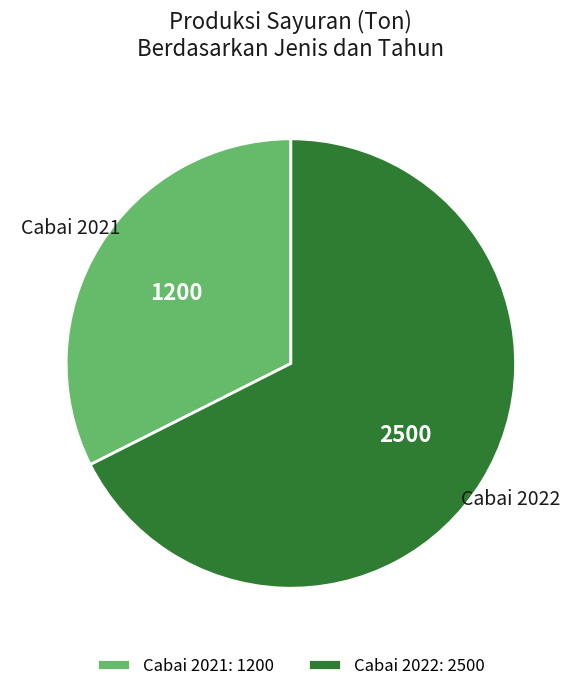

Is the sum of Cabai 2022: 2500 and Cabai 2021: 1200 greater than half?

Yes